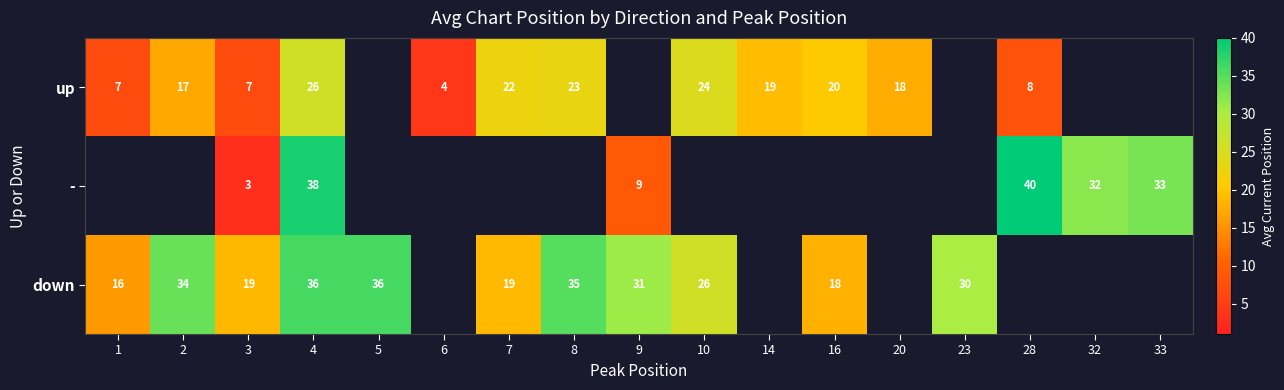

What is the difference between the up values at 28 and 14?

11